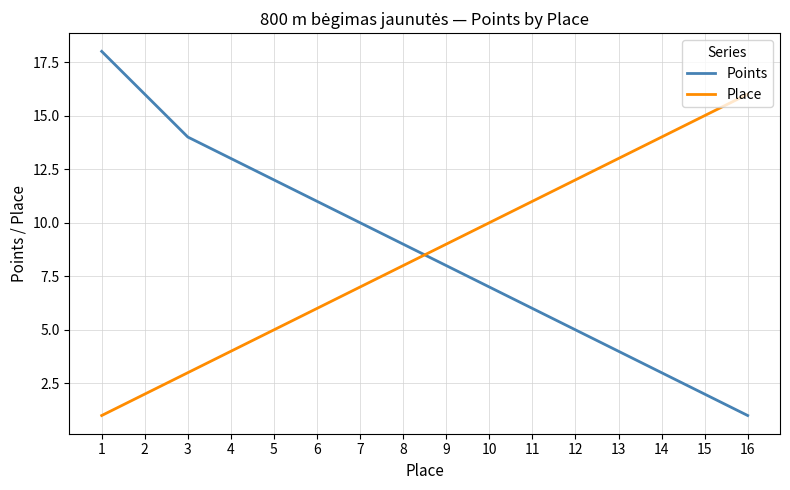

What is the spread (max minus min) of values at 4?

9